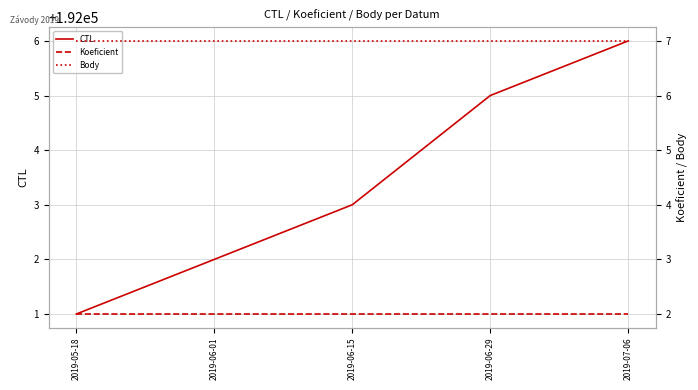

True or false: Koeficient and CTL intersect in this chart.

False